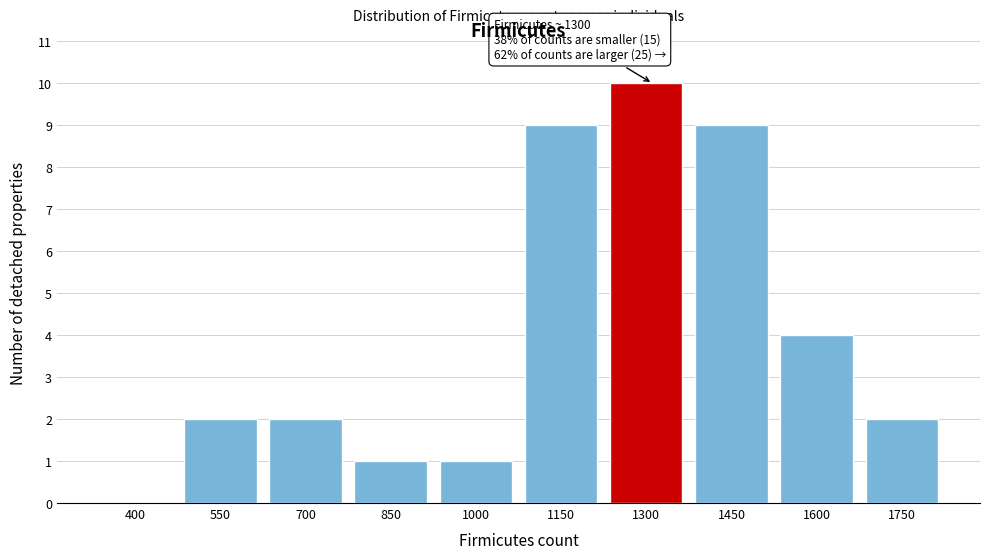

Reading right to left, list all the values displayed in this chart.

1750=2	1600=4	1450=9	1300=10	1150=9	1000=1	850=1	700=2	550=2	400=0